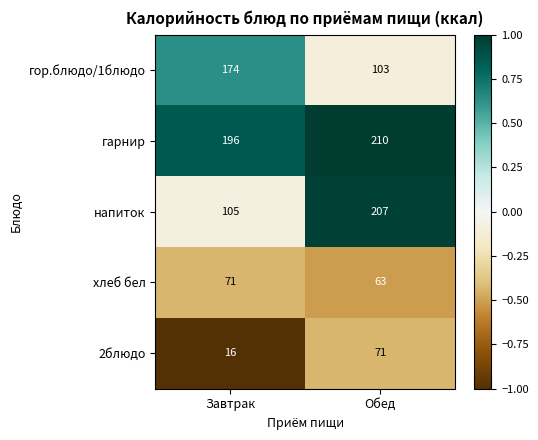

The гор.блюдо/1блюдо series shows 103 at Обед. True or false?

True